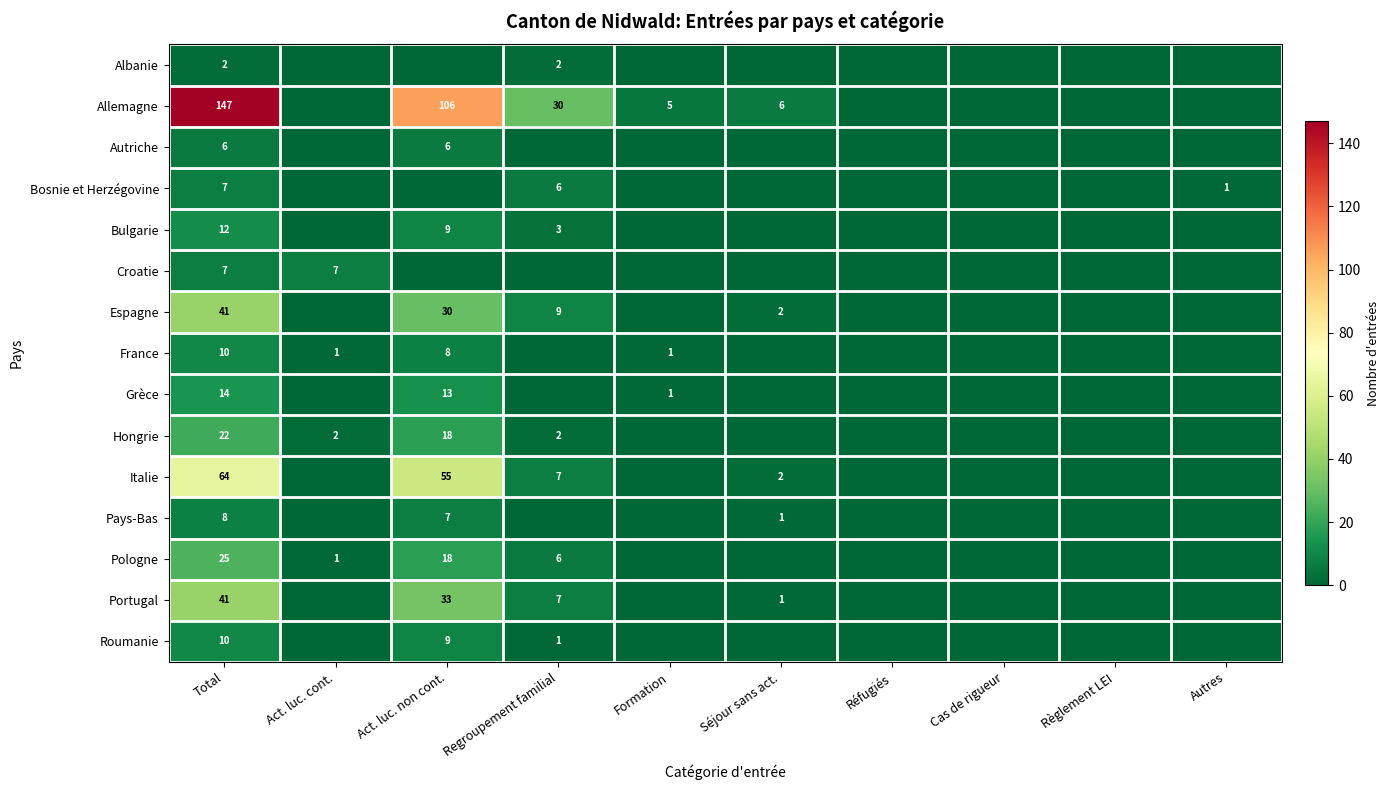

The value of France at Formation is 0. True or false?

False